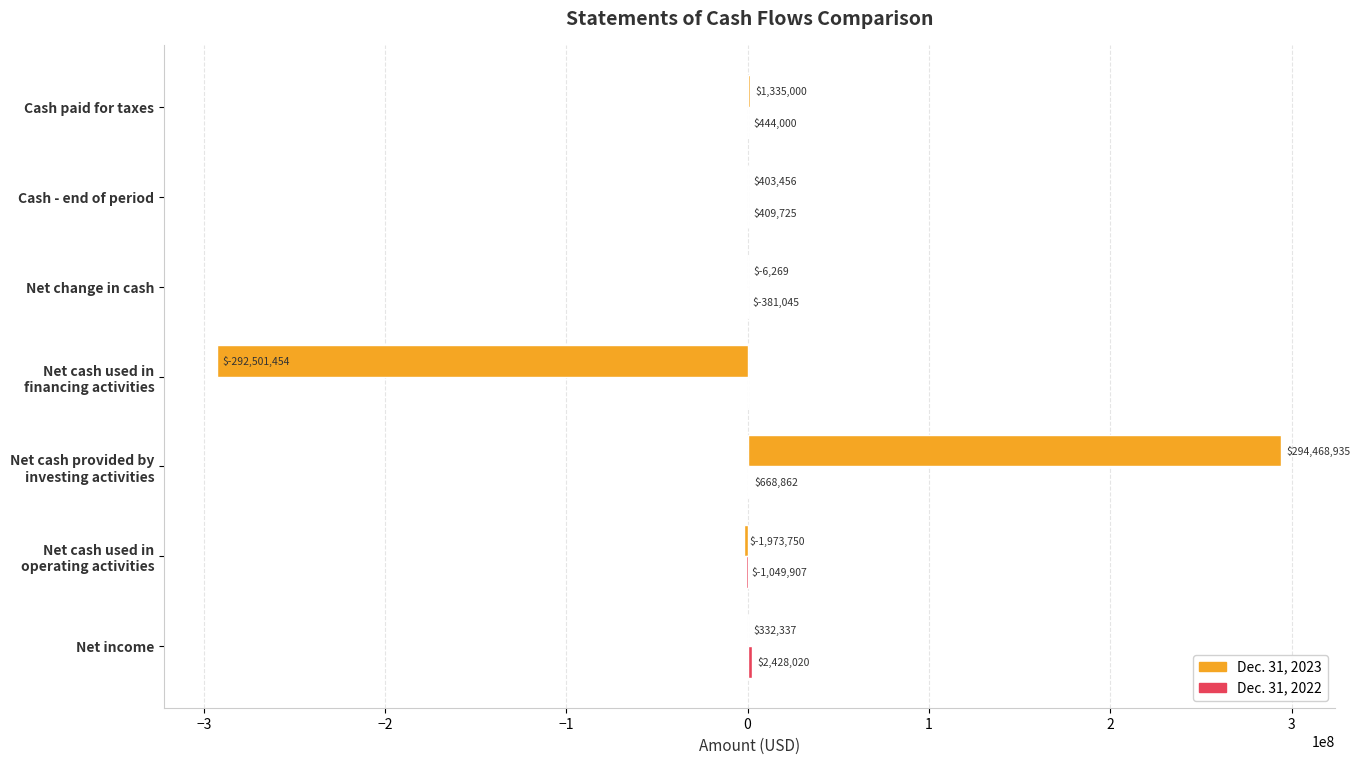

What is the total value across all series at Cash paid for taxes?

1779000